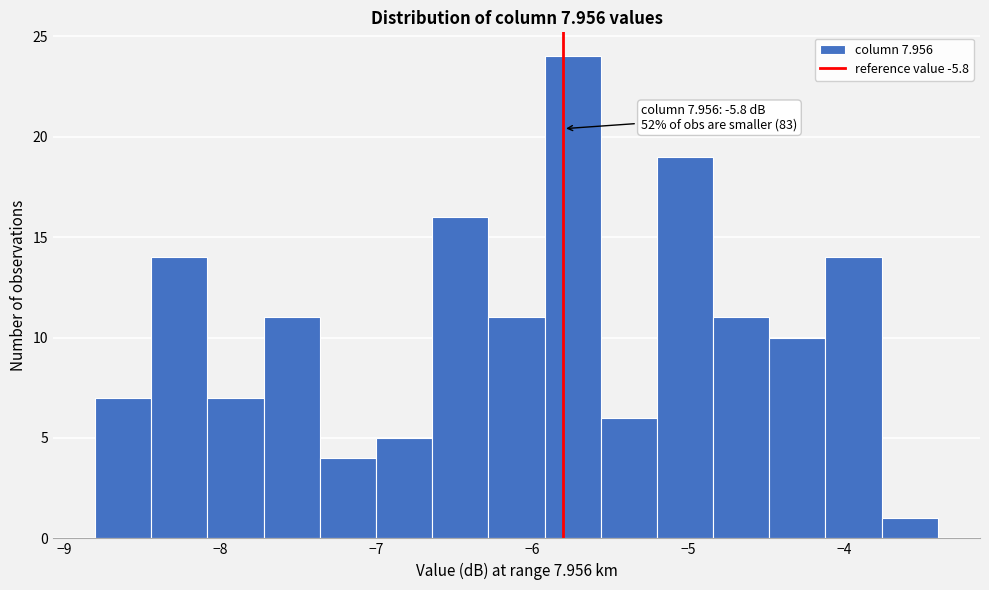

Read against the x-axis, roughly where is the centre of the tallest bar?

-5.7